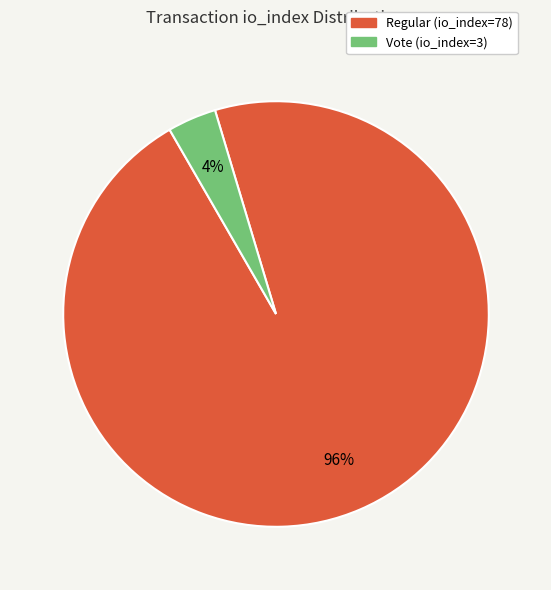

Which has a higher value, Vote (io_index=3) or Regular (io_index=78)?

Regular (io_index=78)